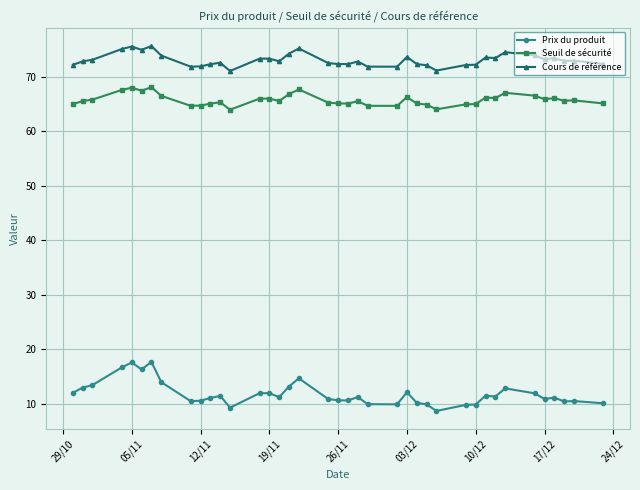

What is the value of the Prix du produit point at the 21st from the left?

10.6